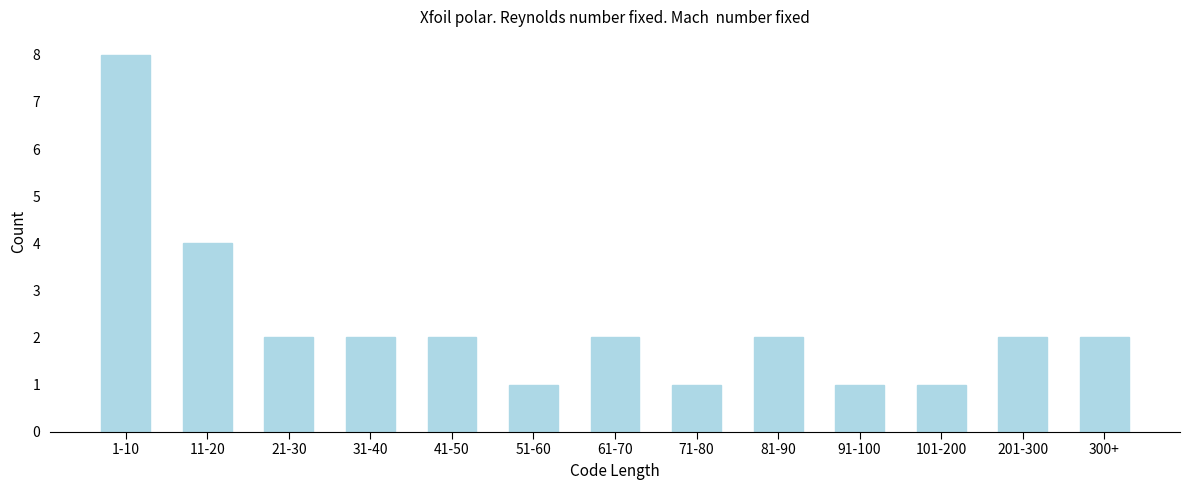

Reading left to right, what are all the values shown in this chart?

1-10=8	11-20=4	21-30=2	31-40=2	41-50=2	51-60=1	61-70=2	71-80=1	81-90=2	91-100=1	101-200=1	201-300=2	300+=2